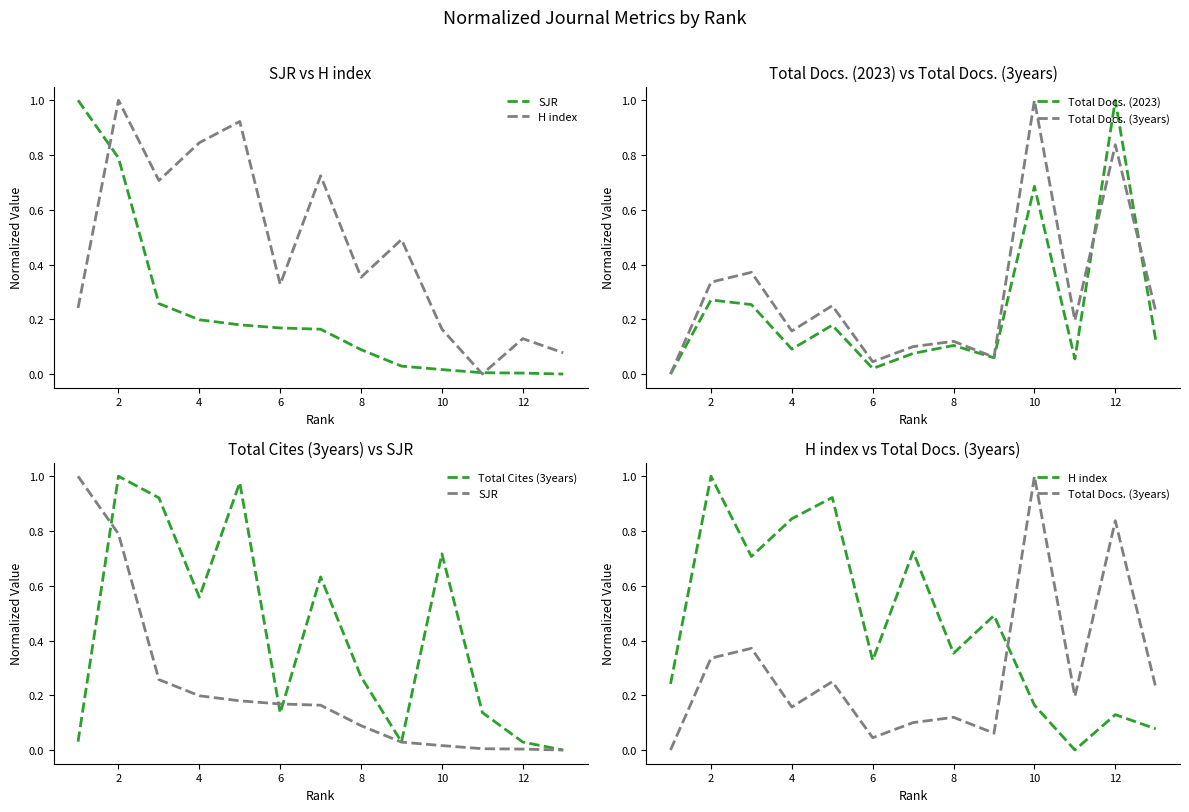

What are all the series names shown in the legend?

SJR, H index, Total Docs. (2023), Total Docs. (3years), Total Cites (3years)